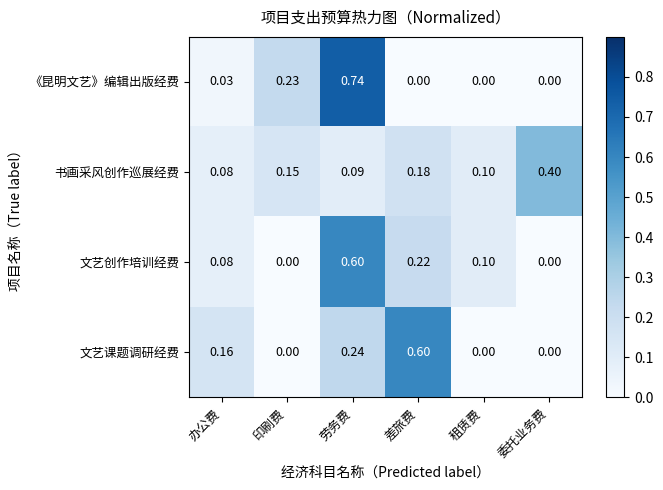

At 差旅费, list the series in order from largest to smallest.

文艺课题调研经费, 文艺创作培训经费, 书画采风创作巡展经费, 《昆明文艺》编辑出版经费